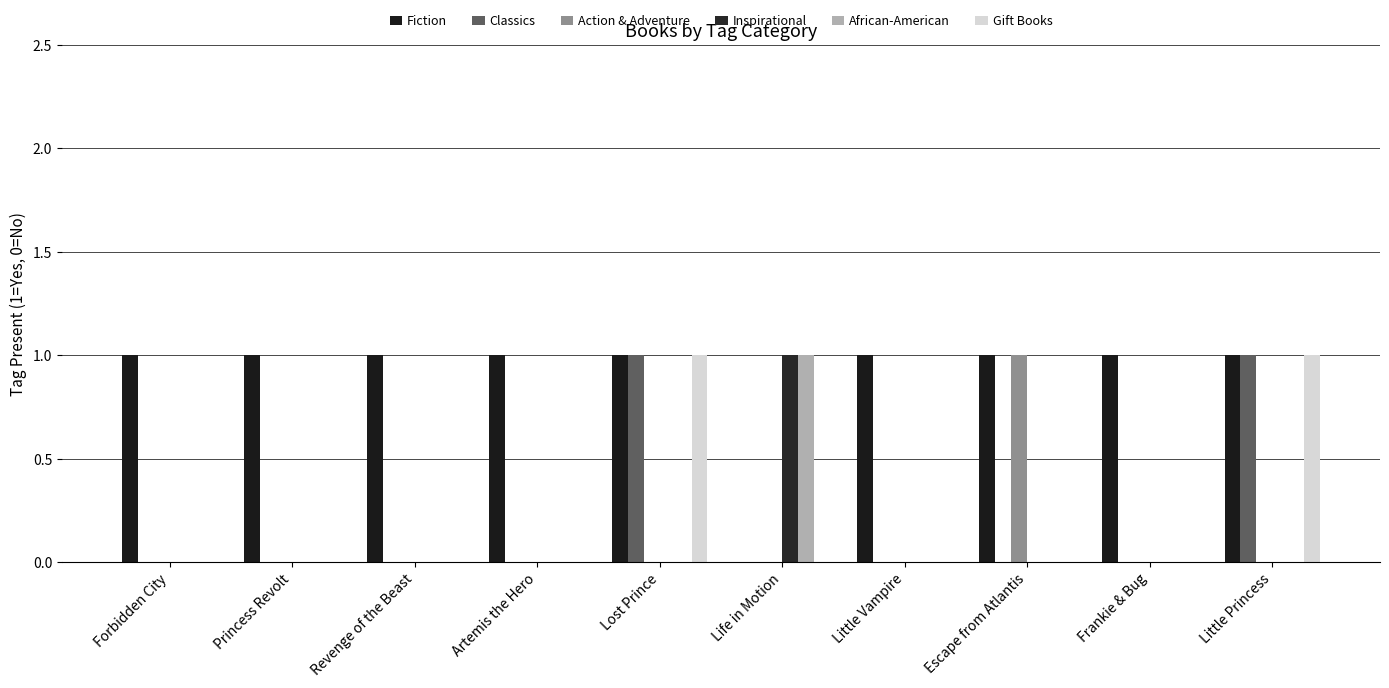

Which series has the widest spread of values?

Fiction